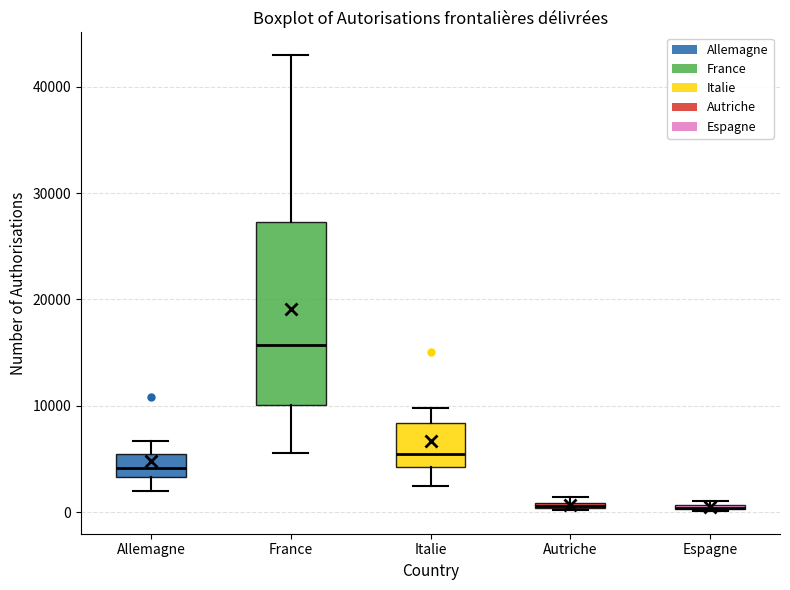

Comparing the boxes themselves (not the whiskers), which one is the tallest?

France